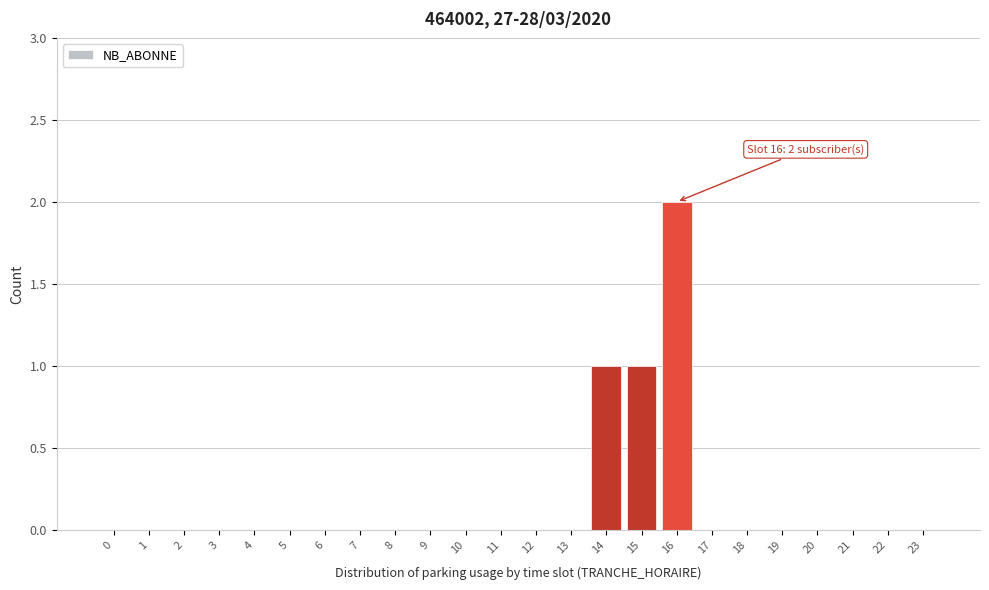

Reading left to right, what are all the values shown in this chart?

0=0	1=0	2=0	3=0	4=0	5=0	6=0	7=0	8=0	9=0	10=0	11=0	12=0	13=0	14=1	15=1	16=2	17=0	18=0	19=0	20=0	21=0	22=0	23=0